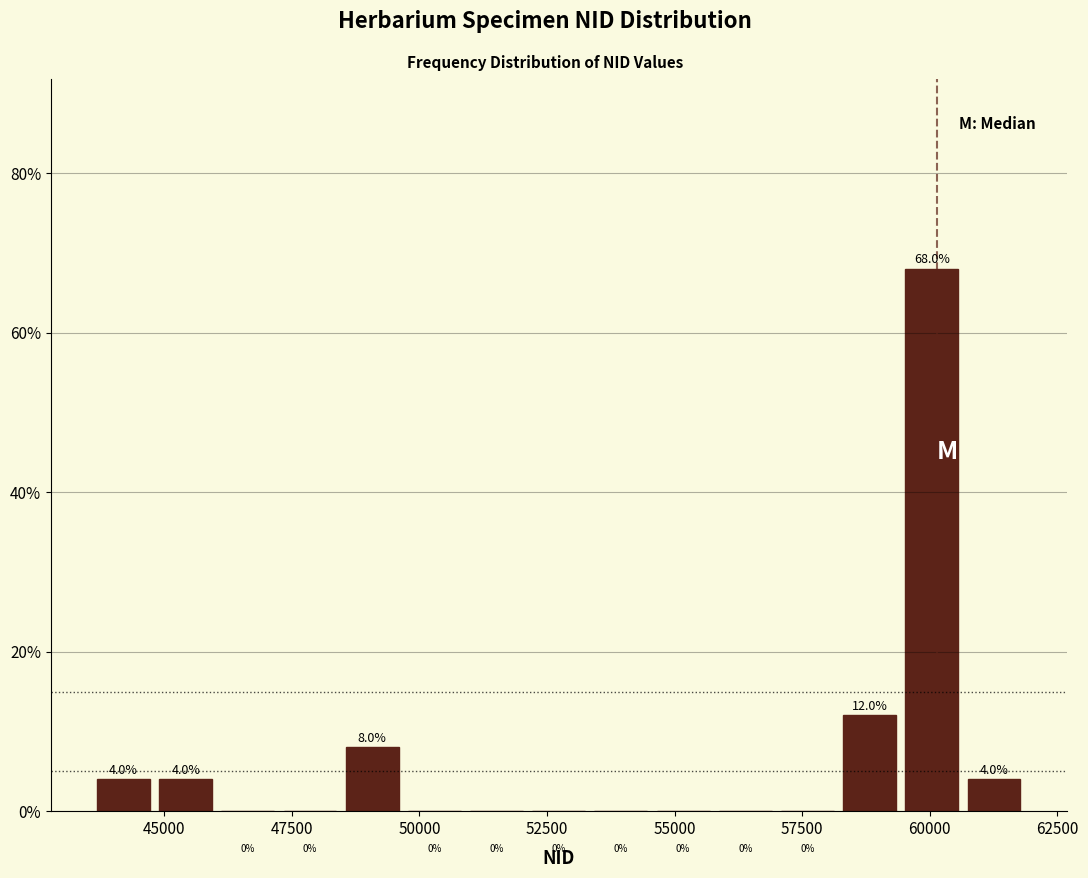

Around what value on the x-axis is the tallest bar? Give the approximate position of its centre, as read against the axis.

60000